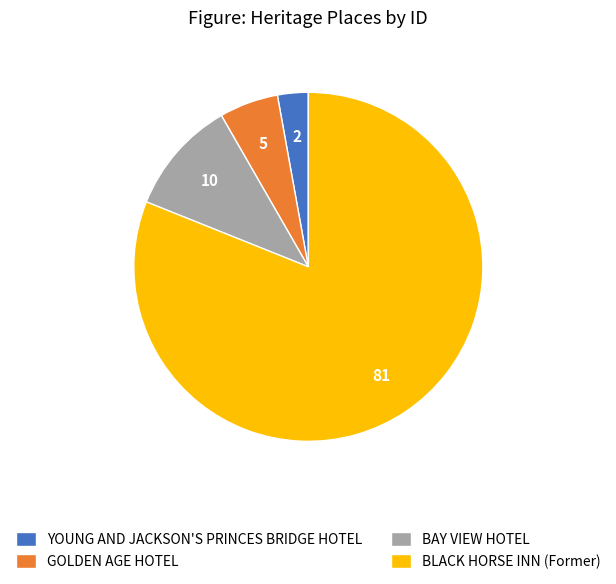

What is the ratio of the value at BLACK HORSE INN (Former) to the value at YOUNG AND JACKSON'S PRINCES BRIDGE HOTEL?

28.5